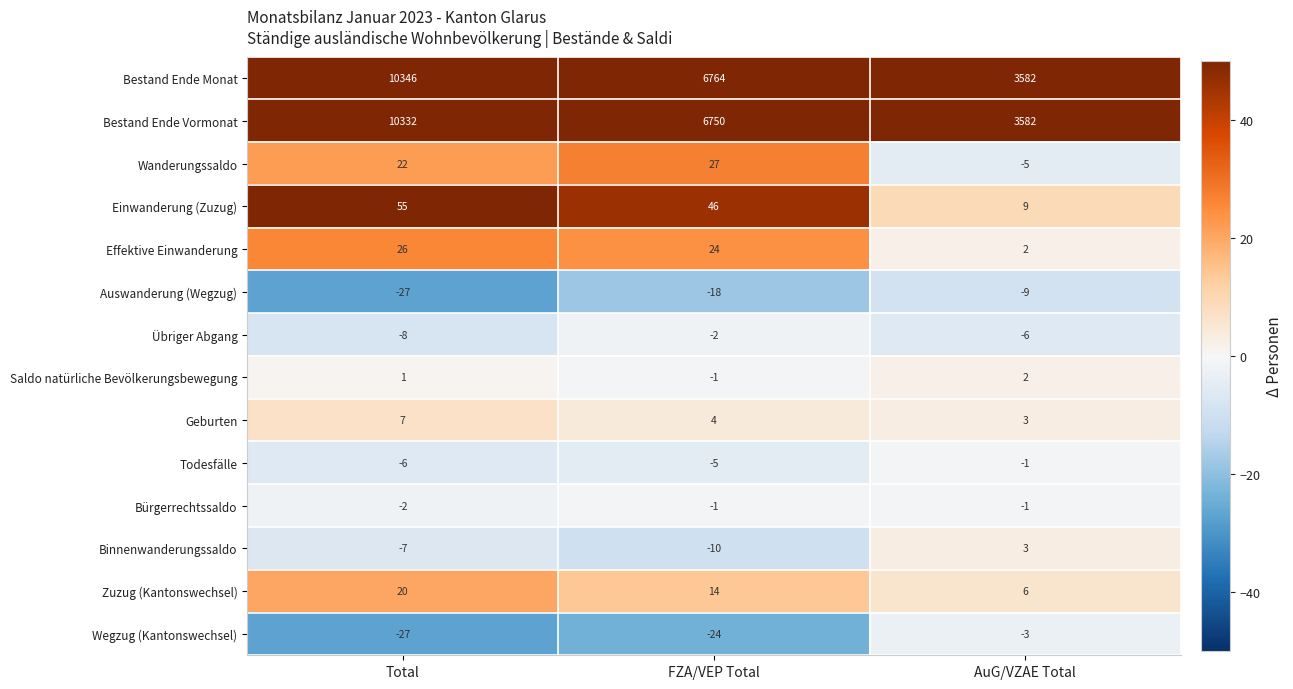

Which label corresponds to the smallest value in the chart?

Total